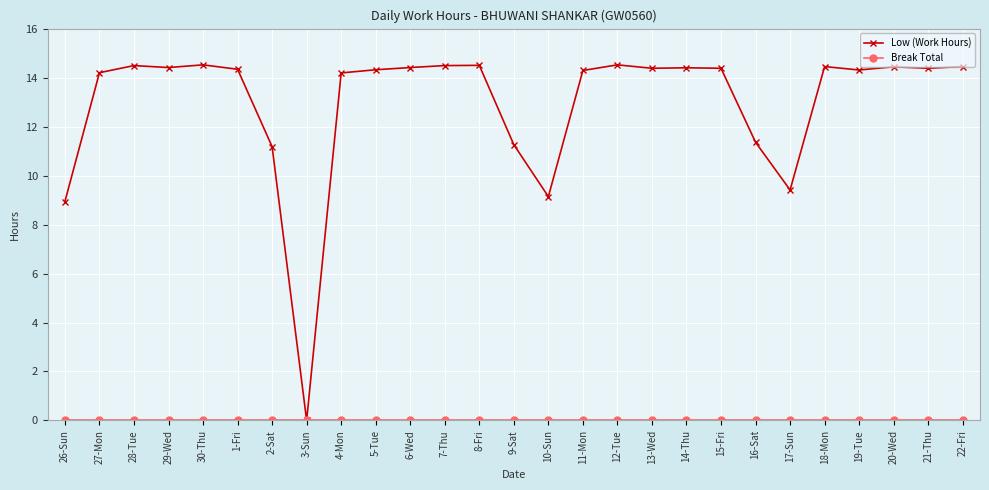

At which label does Low (Work Hours) reach its minimum?

3-Sun